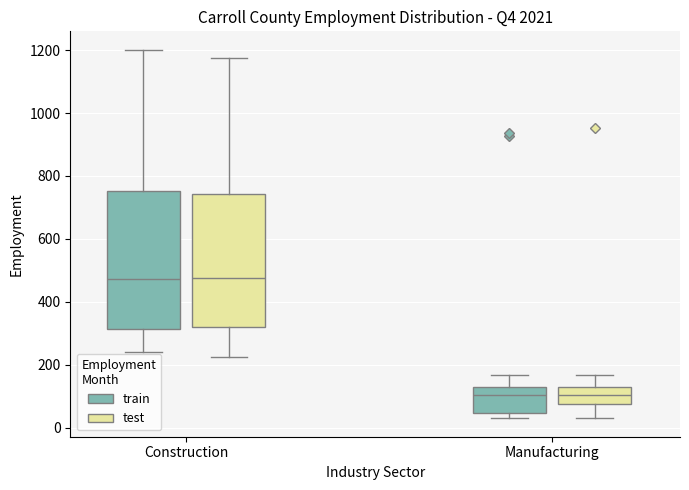

Where is the upper edge of the box for Manufacturing (test) on the y-axis? The values are not printed on the chart, so give them approximately, as read against the axis.

120